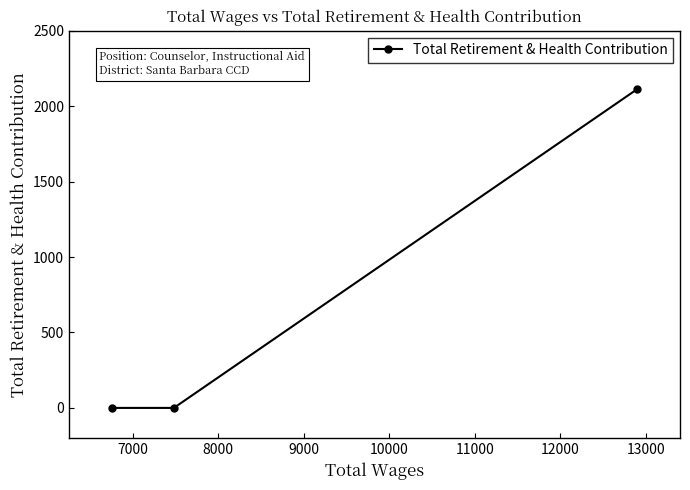

Reading right to left, list all the values displayed in this chart.

2113	0	0